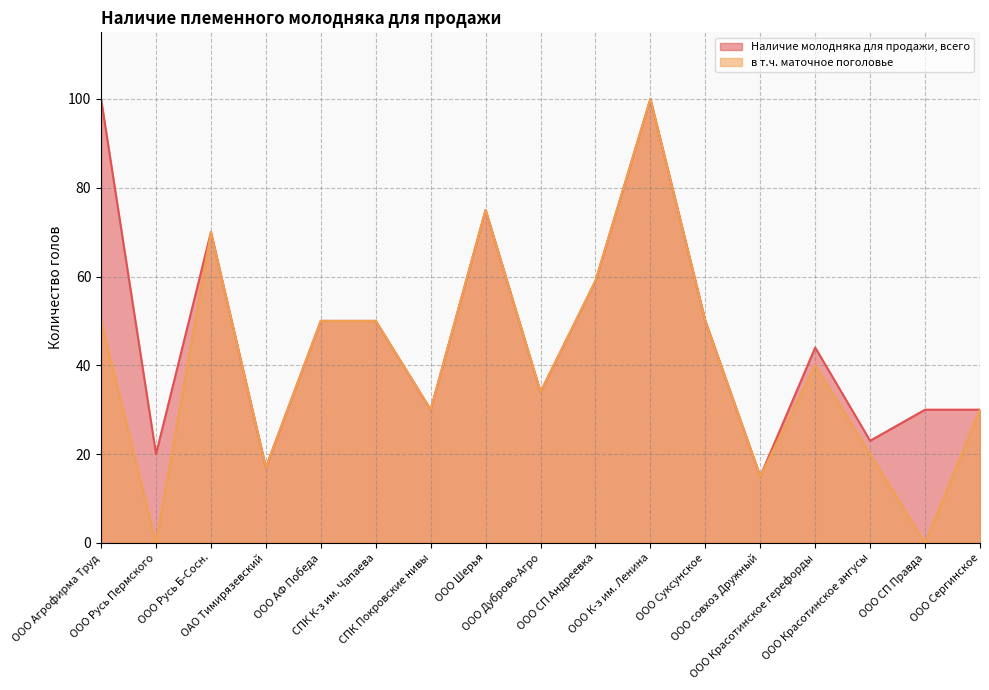

List the labels in order of Наличие молодняка для продажи, всего value, largest first.

ООО Агрофирма Труд, ООО К-з им. Ленина, ООО Шерья, ООО Русь Б-Сосн., ООО СП Андреевка, ООО АФ Победа, СПК К-з им. Чапаева, ООО Суксунское, ООО Красотинское герефорды, ООО Дуброво-Агро, СПК Покровские нивы, ООО СП Правда, ООО Сергинское, ООО Красотинское ангусы, ООО Русь Пермского, ОАО Тимирязевский, ООО совхоз Дружный